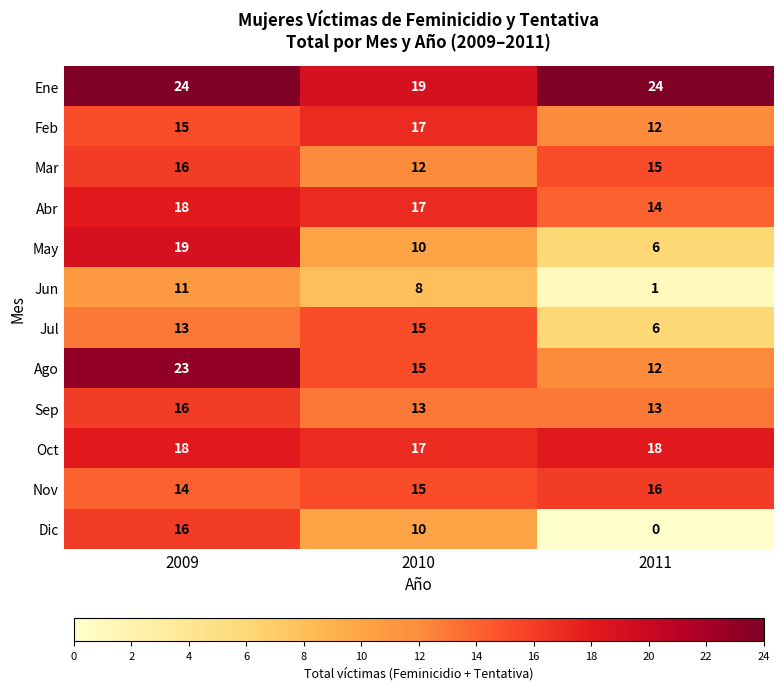

What is the maximum value shown in the chart?

24